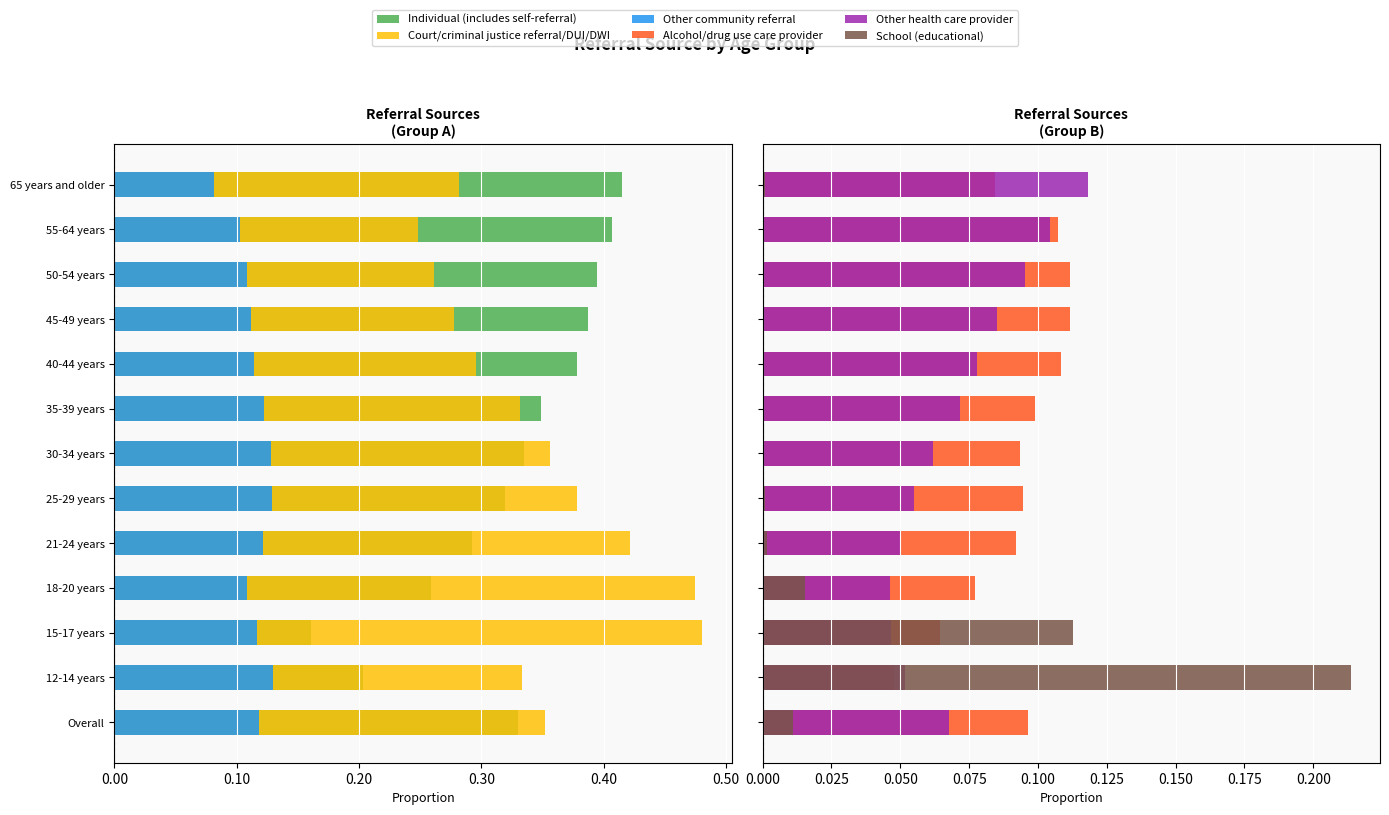

What is the difference between the highest and lowest values at 15-17 years?

0.6